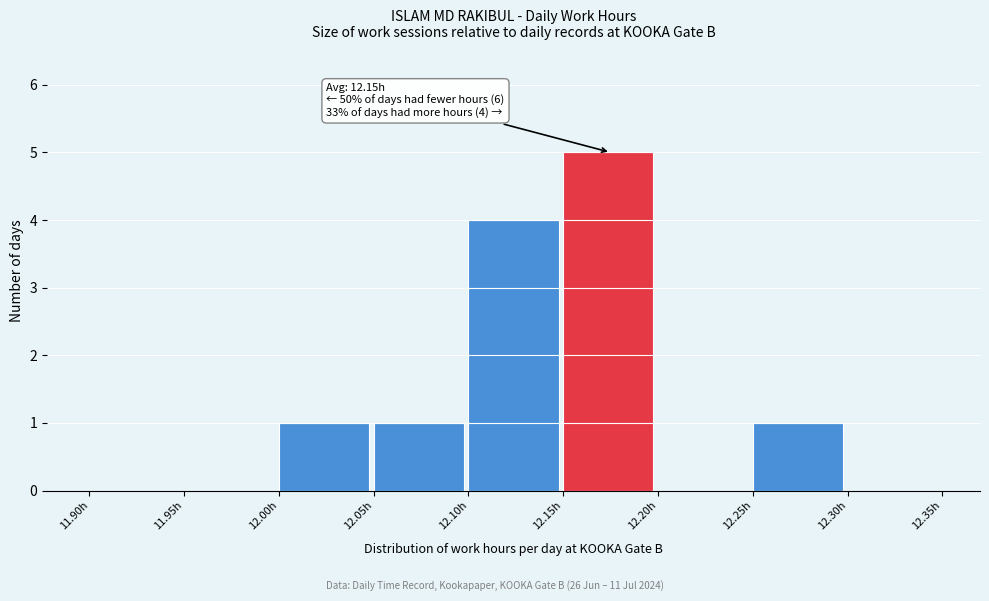

Which range on the x-axis has the tallest bar?

12.15 to 12.20